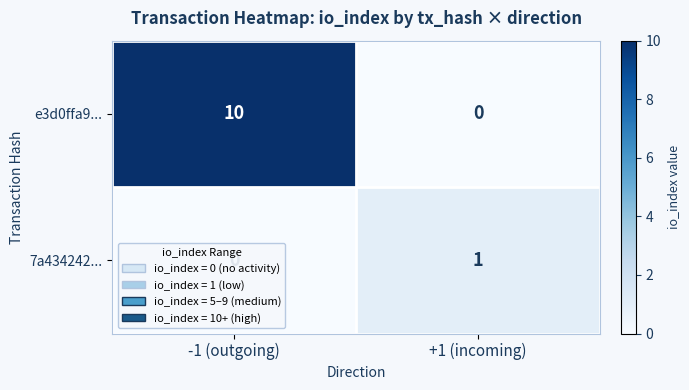

What is the greatest value displayed?

10